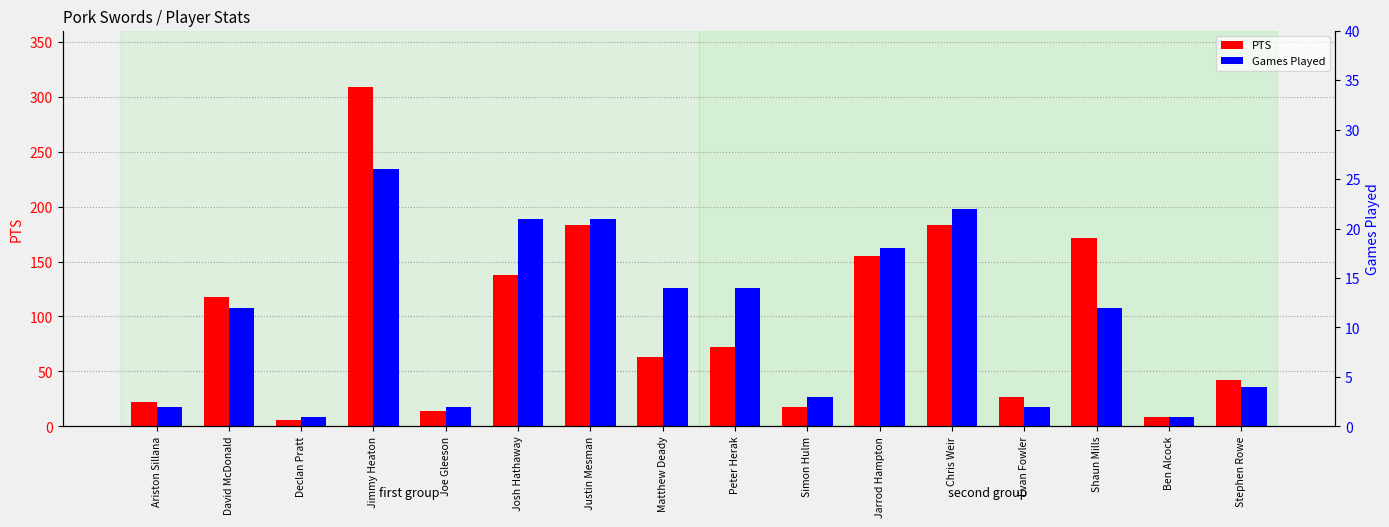

Is it true that PTS equals 3 at Declan Pratt?

False